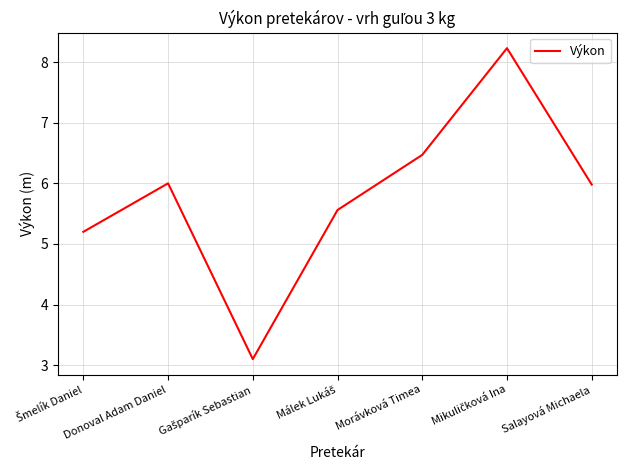

What is the ratio of the value at Donoval Adam Daniel to the value at Salayová Michaela?

1.0